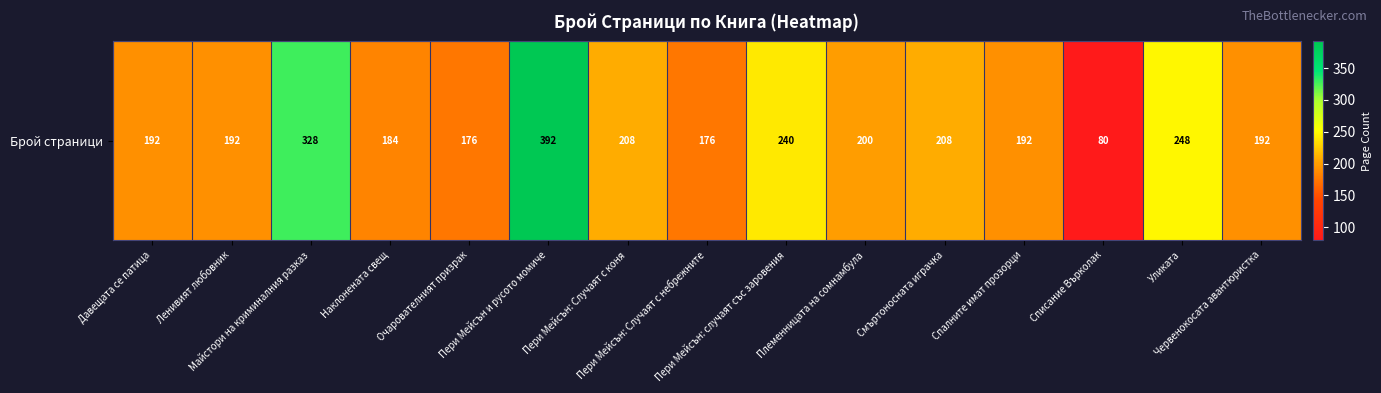

Approximately how many times larger is the value at Очарователният призрак compared to Спалните имат прозорци?

0.9